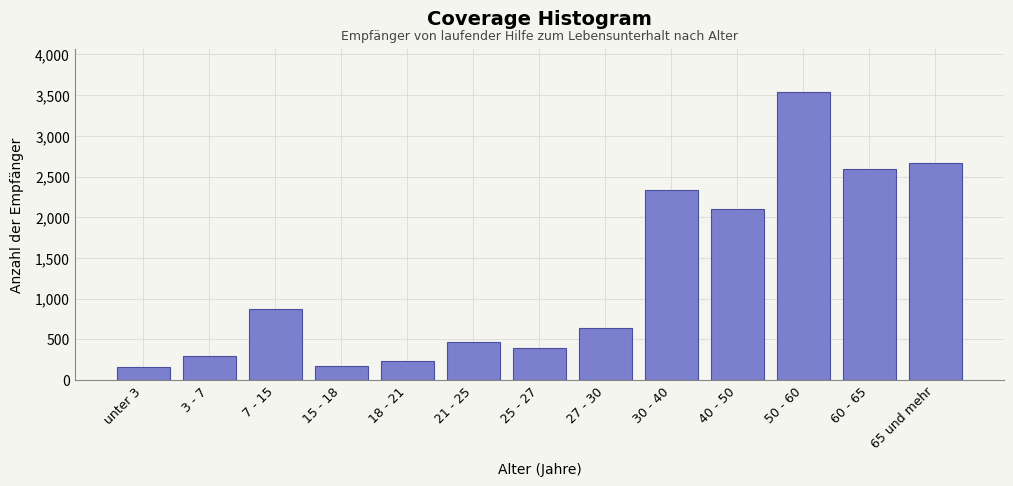

Is it true that the value at 27 - 30 is 639?

True